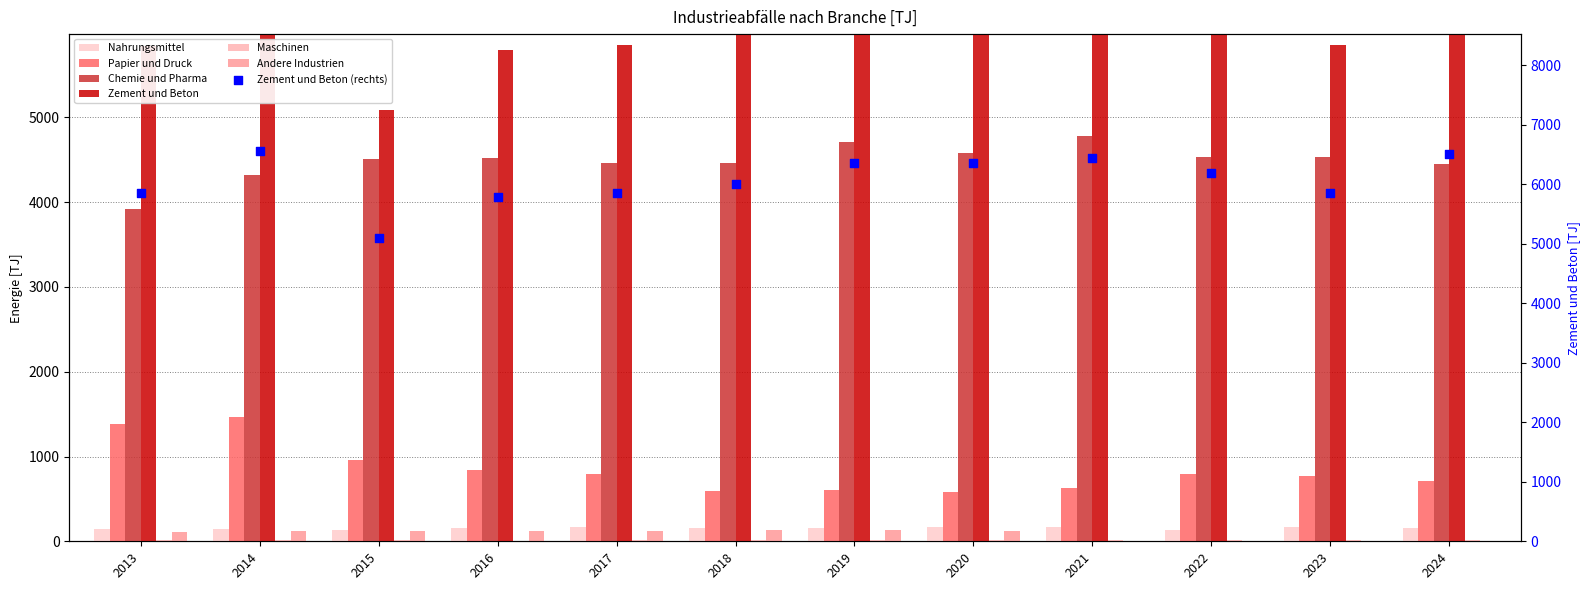

Which series has the largest Y range (max minus min)?

Zement und Beton